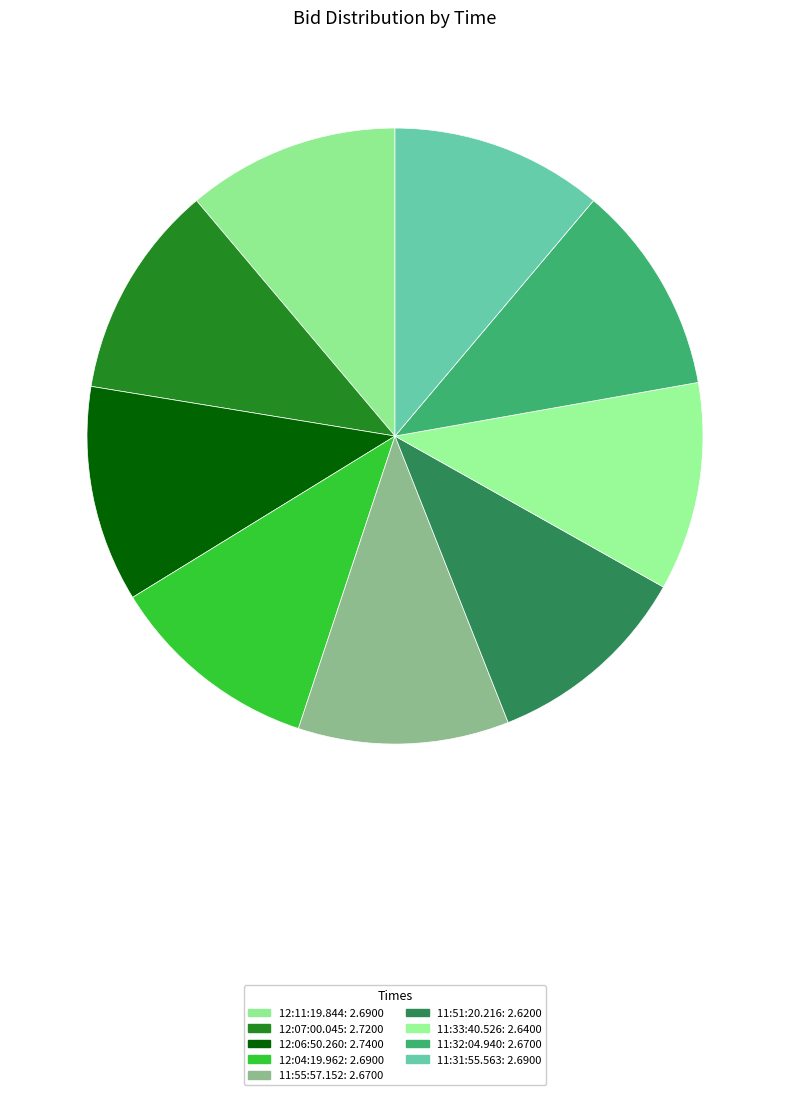

Is there a majority slice in this chart?

No